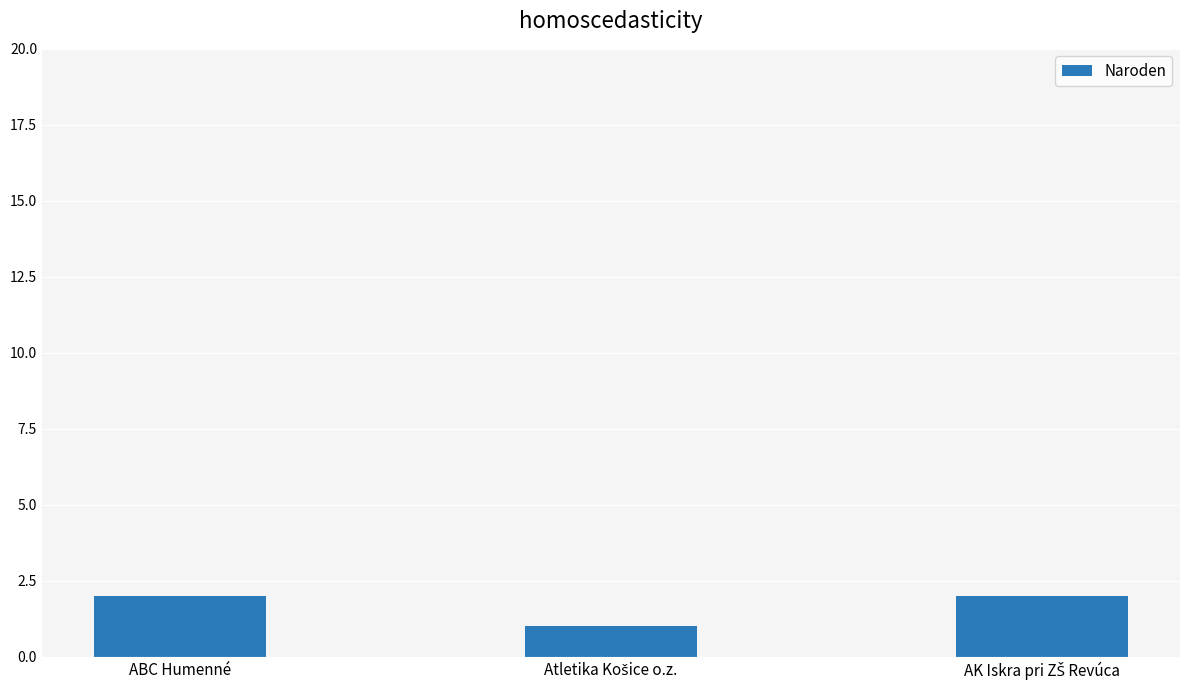

What is the sum of all values?

5